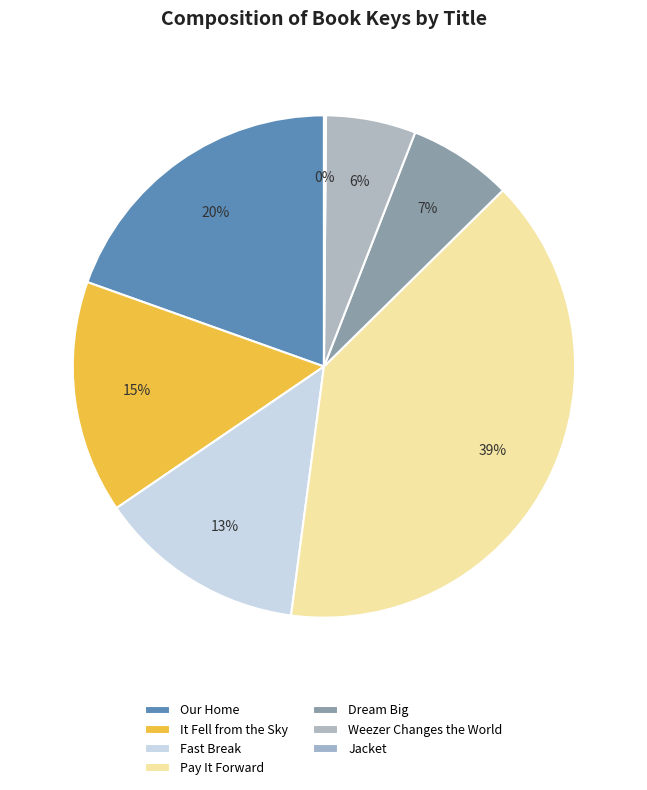

Rank the categories by value from lowest to highest.

Jacket, Weezer Changes the World, Dream Big, Fast Break, It Fell from the Sky, Our Home, Pay It Forward